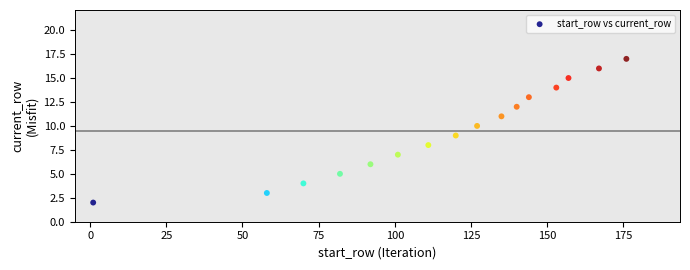

What is the range of Y values (max minus min)?

15